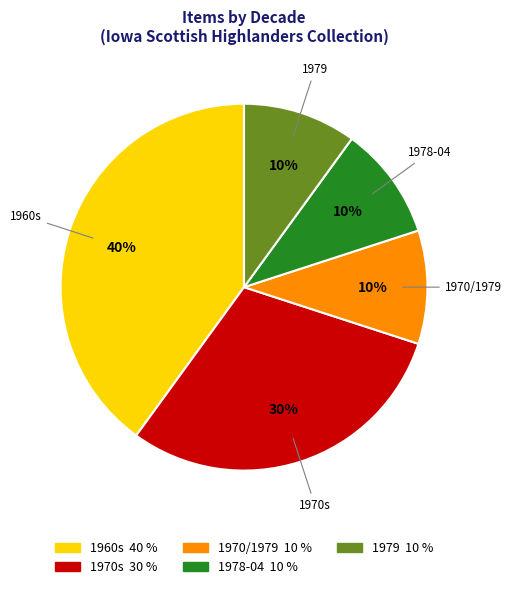

Is there any slice that represents more than half of the pie?

No